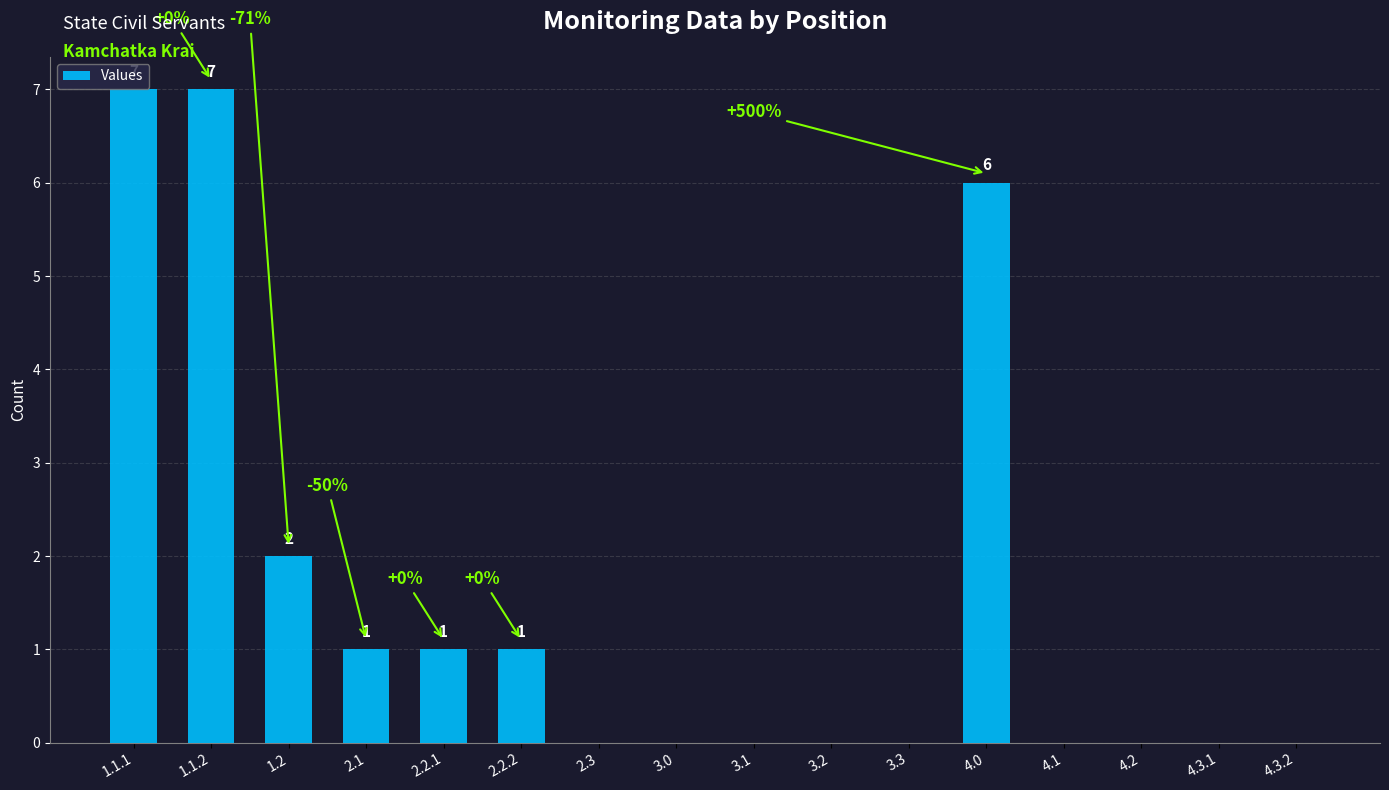

Count the number of data series in this chart.

1